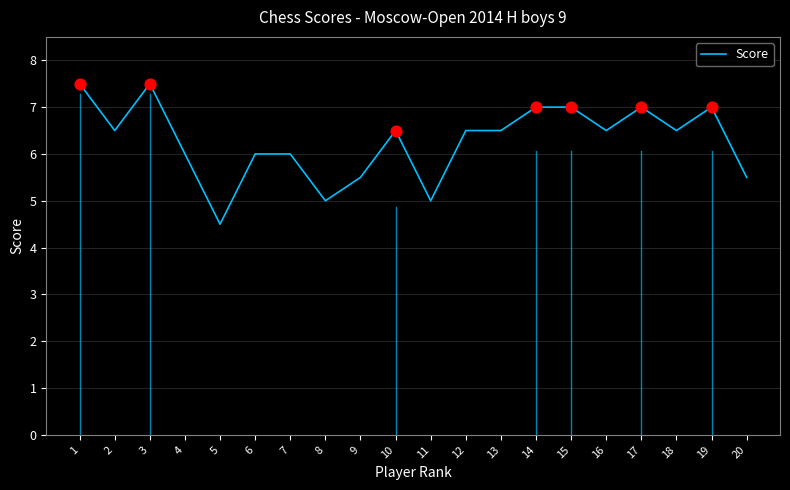

Between 10 and 15, which is larger?

15